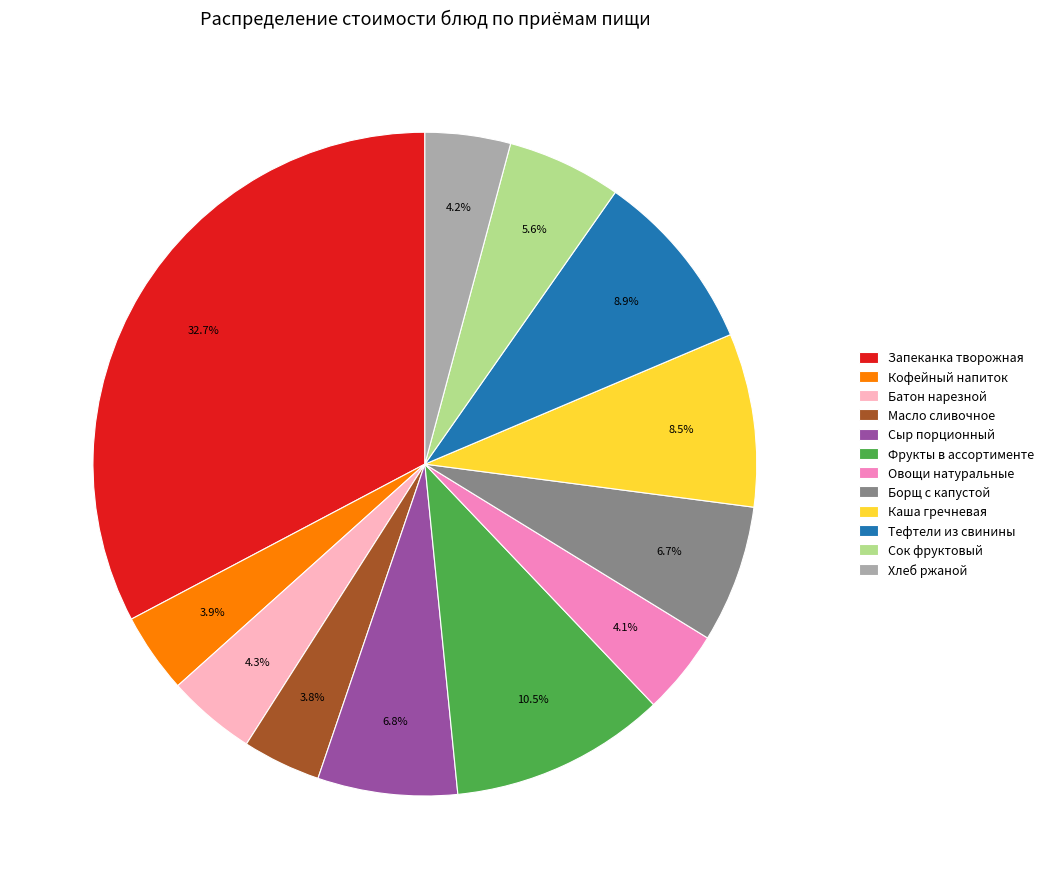

What is the ratio of the value at Каша гречневая to the value at Хлеб ржаной?

2.0